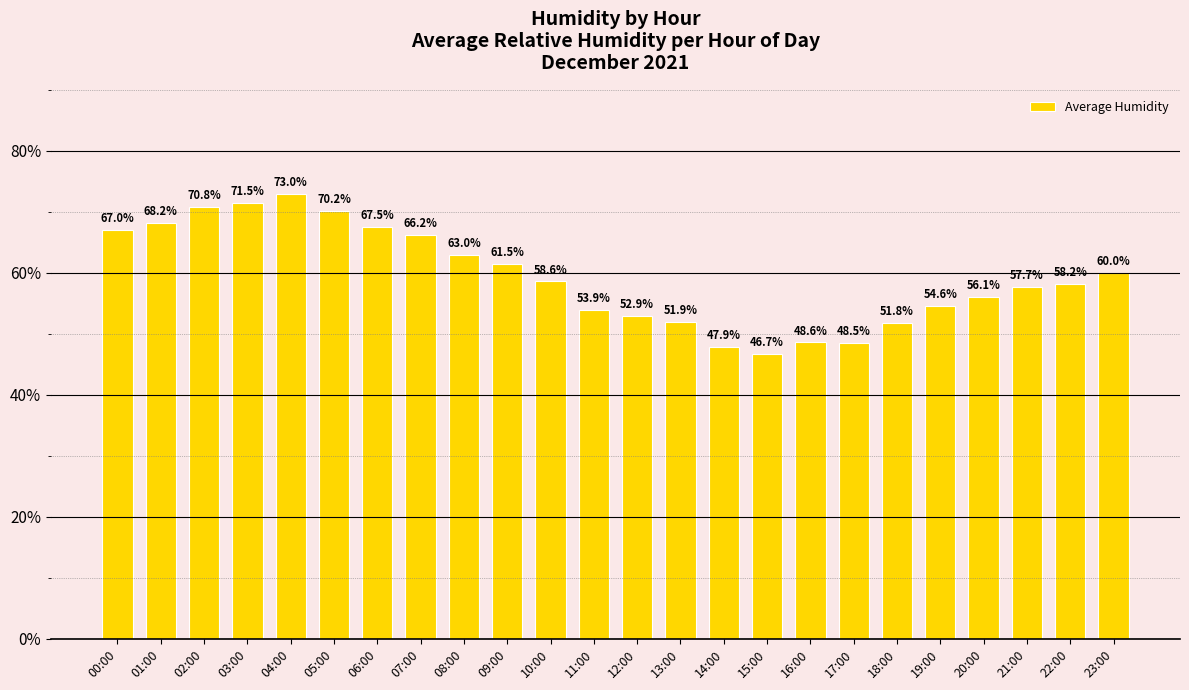

Is it true that the value at 08:00 is 42.8?

False